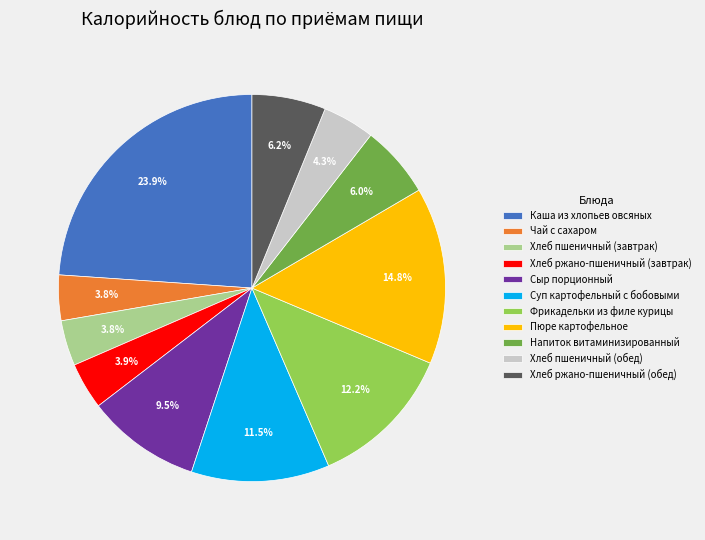

Is it true that Пюре картофельное is 24% of the pie?

False